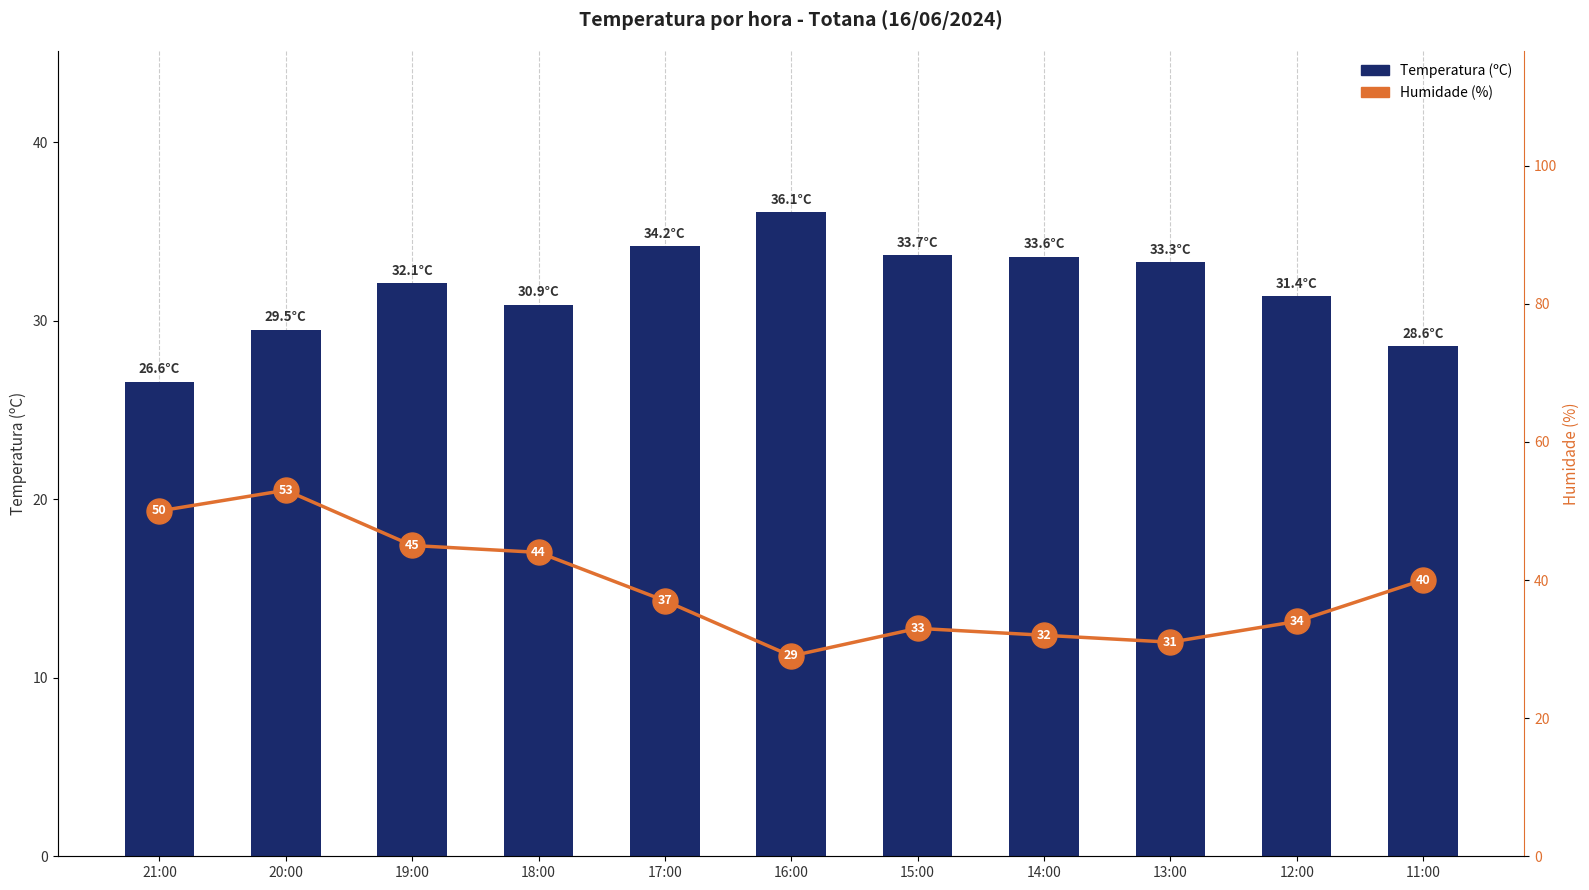

Reading left to right, list all the values displayed in this chart.

Temperatura (ºC): 26.6	29.5	32.1	30.9	34.2	36.1	33.7	33.6	33.3	31.4	28.6
Humidade (%): 50.0	53.0	45.0	44.0	37.0	29.0	33.0	32.0	31.0	34.0	40.0